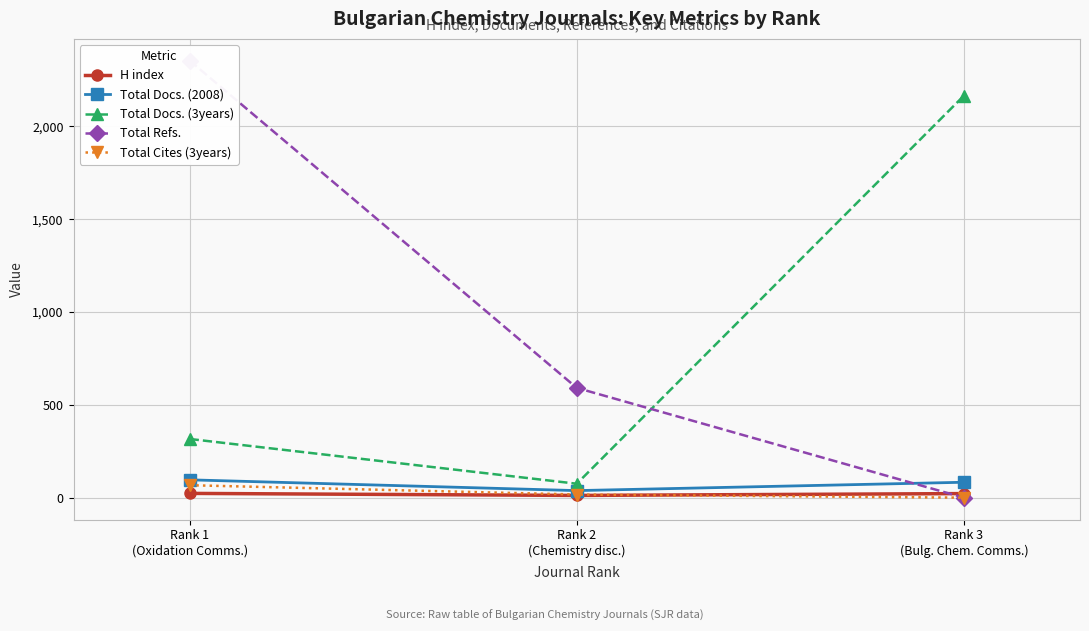

What is the label of the 2nd point from the left?

Rank 2
(Chemistry disc.)